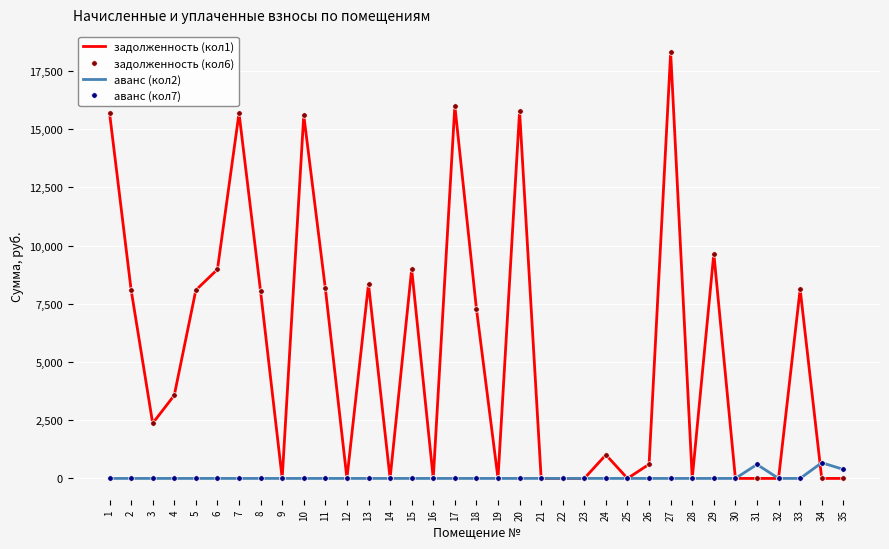

What are all the series names shown in the legend?

задолженность (кол1), задолженность (кол6), аванс (кол2), аванс (кол7)